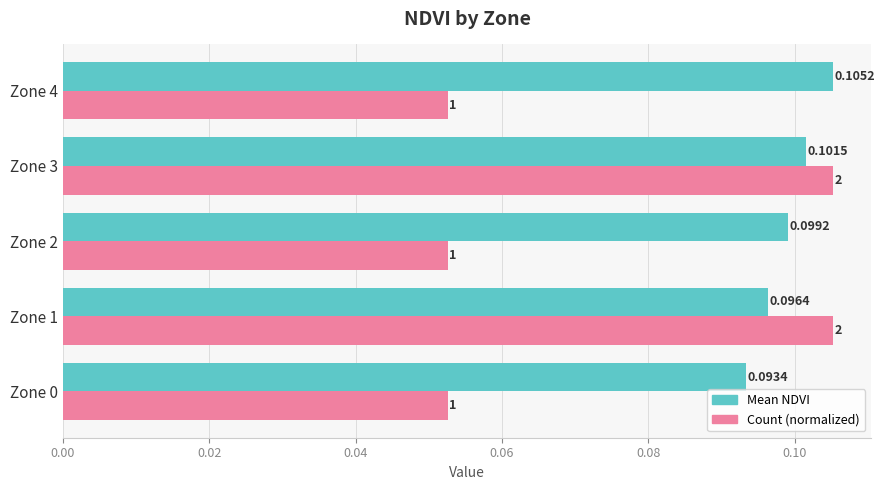

What is the sum of all Count (normalized) values?

0.4